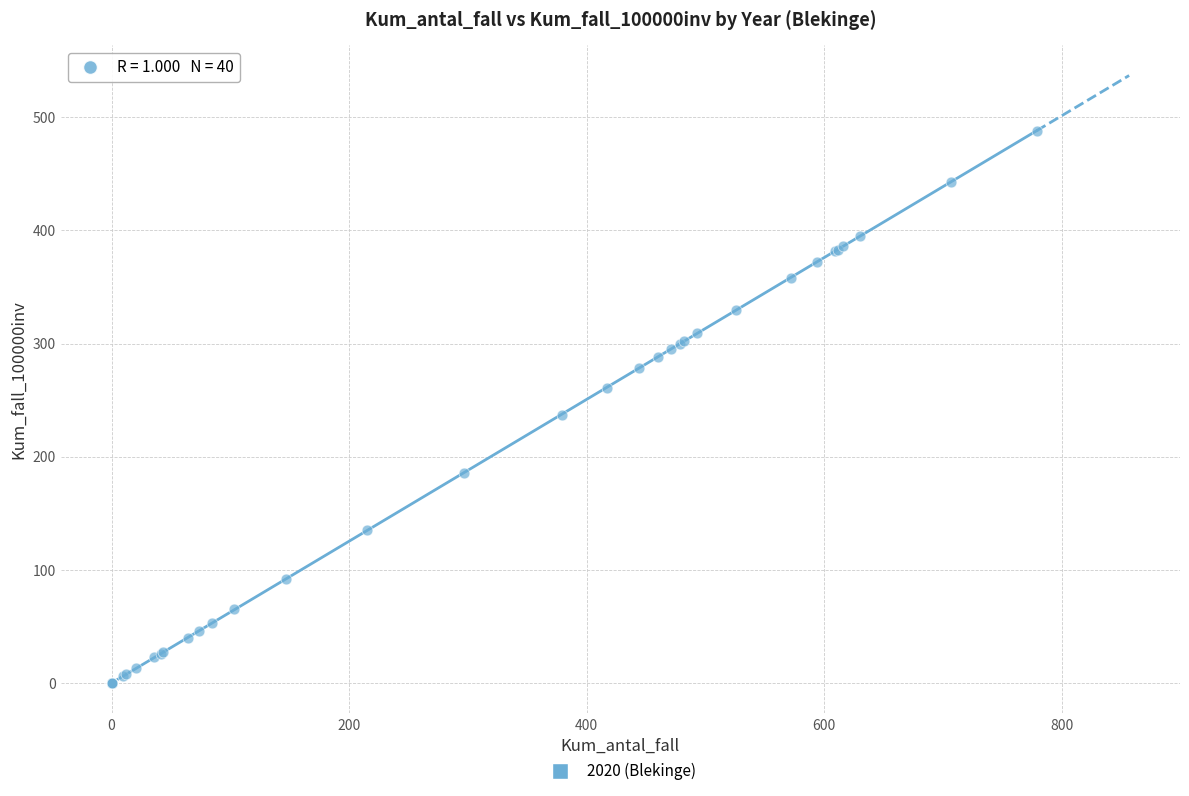

What Y value in the scatter plot is closest to 244?

237